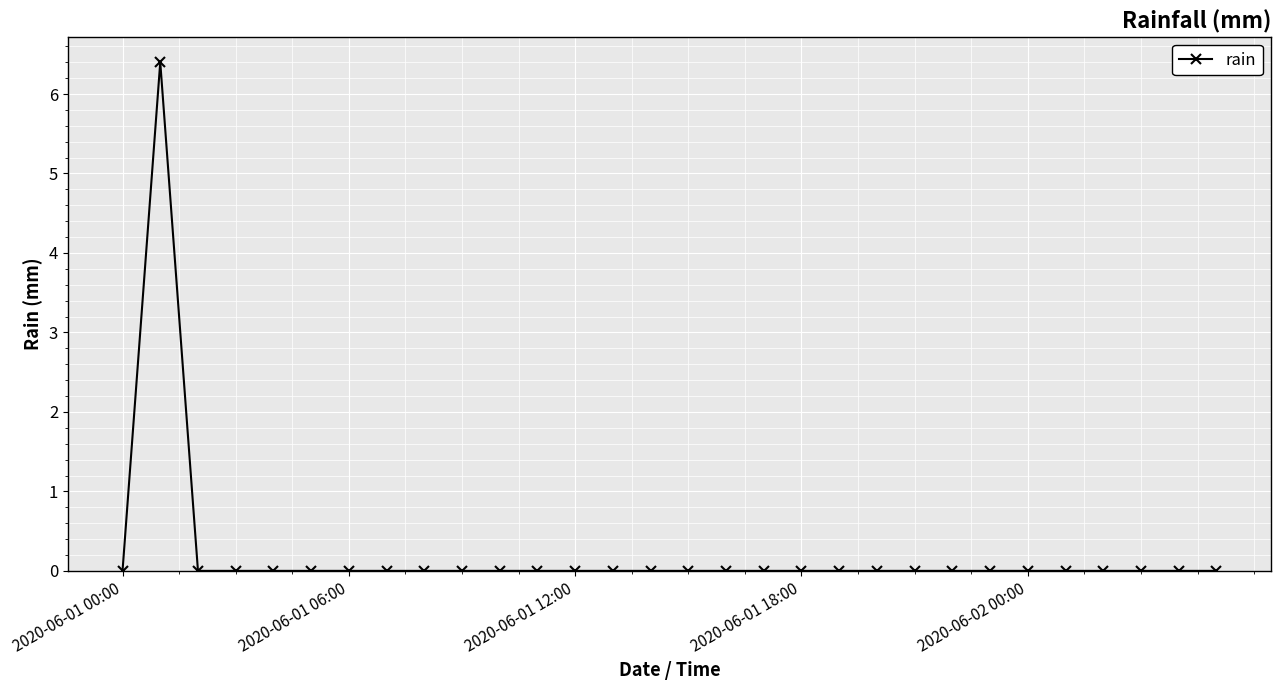

What is the maximum value shown in the chart?

6.4